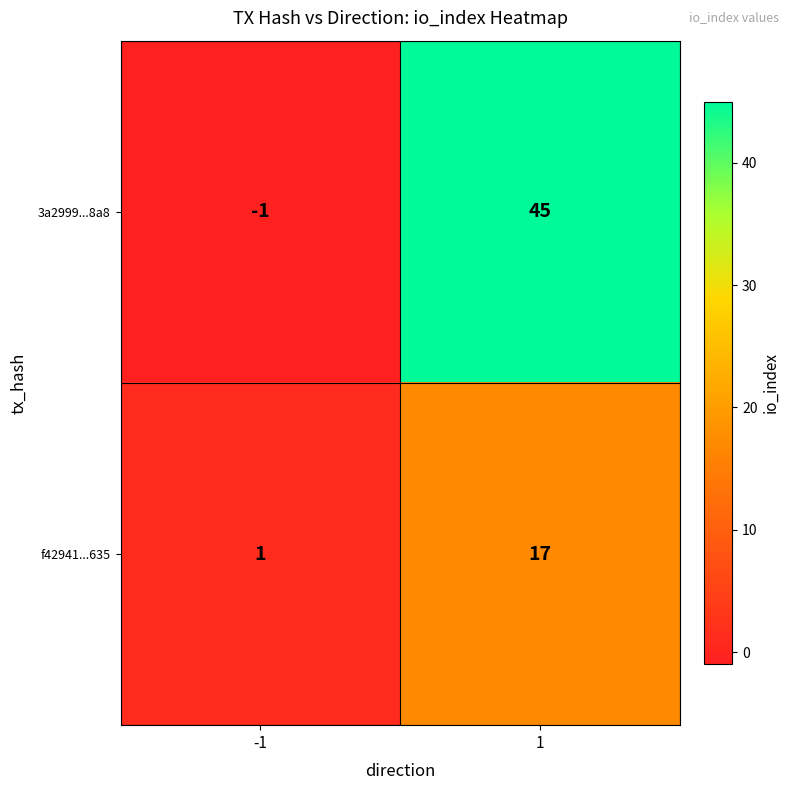

Reading left to right, list all the values displayed in this chart.

3a2999...8a8: -1=-1	1=45
f42941...635: -1=1	1=17